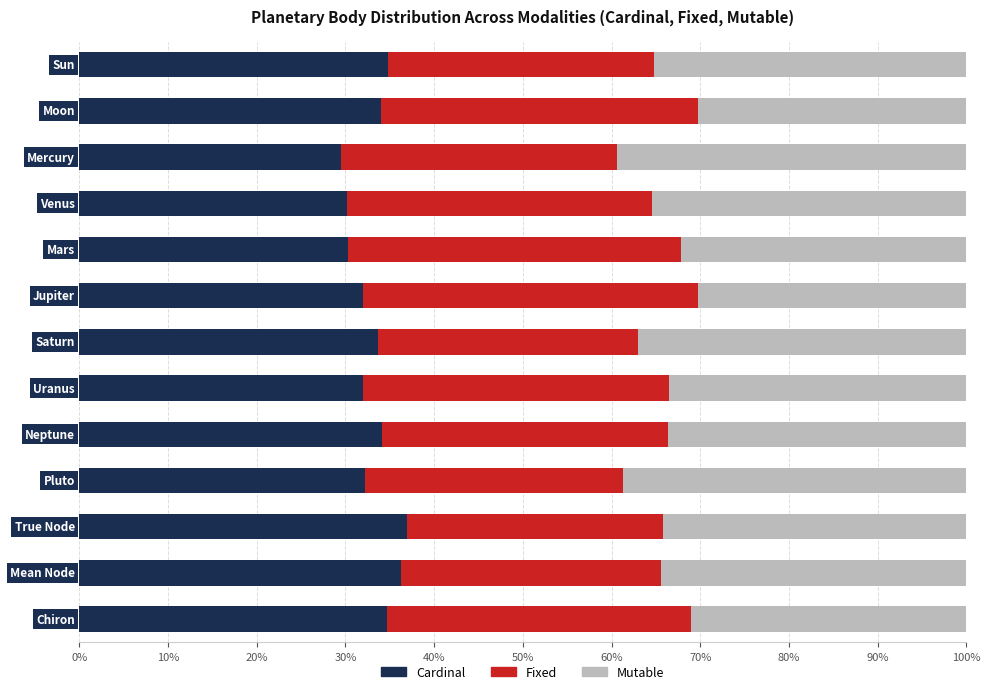

What is the sum of all Cardinal values?

430.8